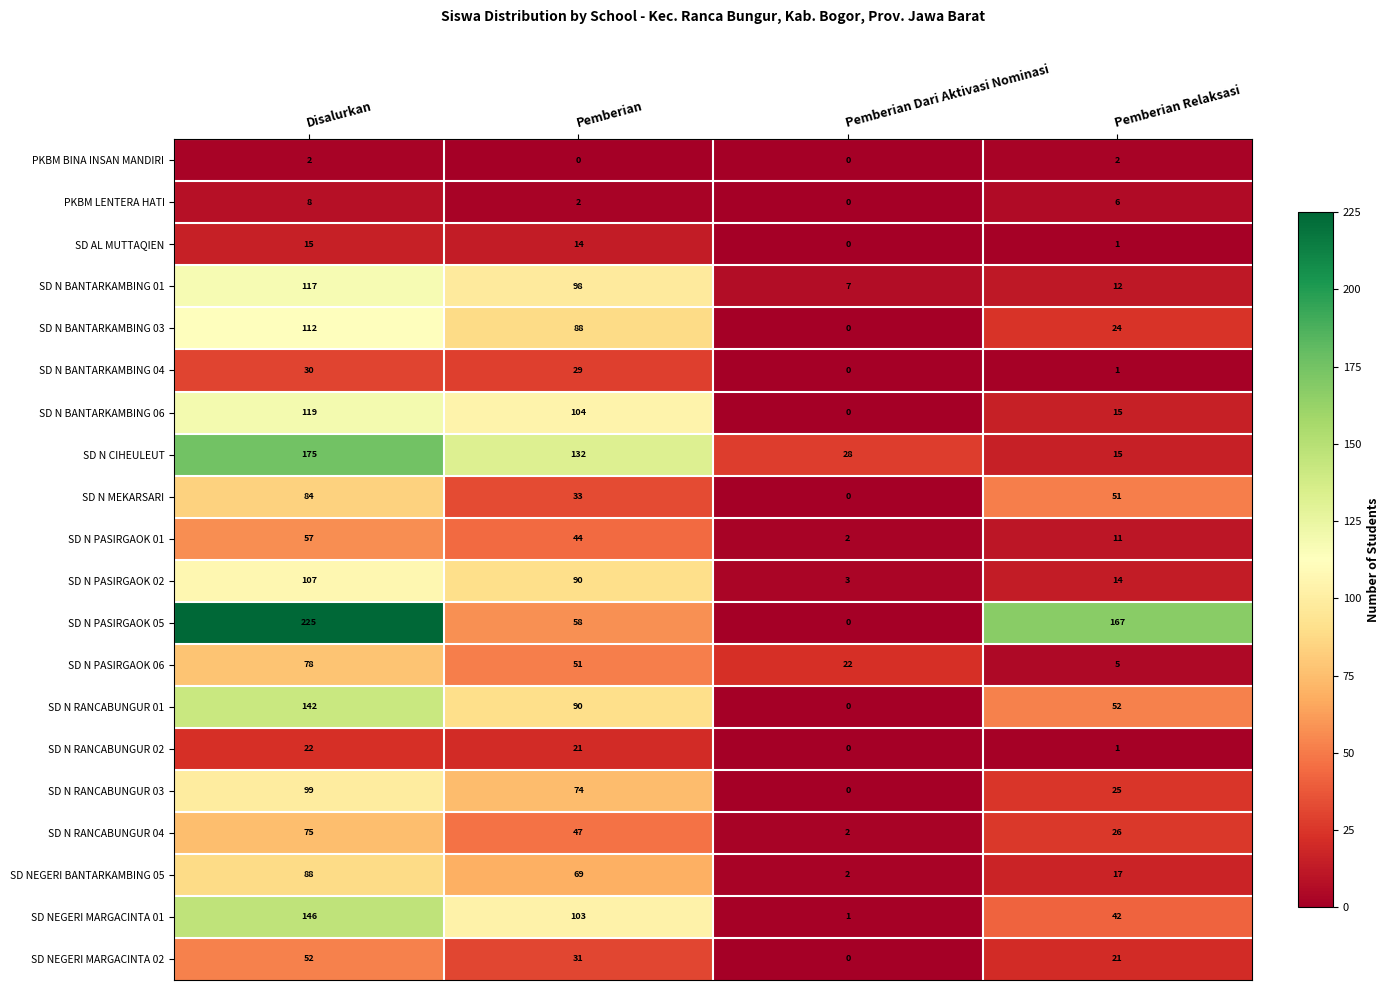

What is the sum of the SD N RANCABUNGUR 03 values at Disalurkan and Pemberian Relaksasi?

124